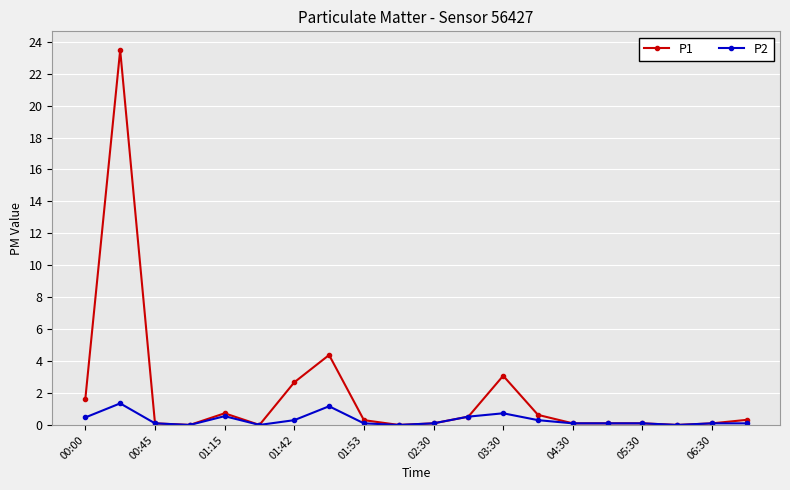

List the series in order of their overall mean, highest first.

P1, P2